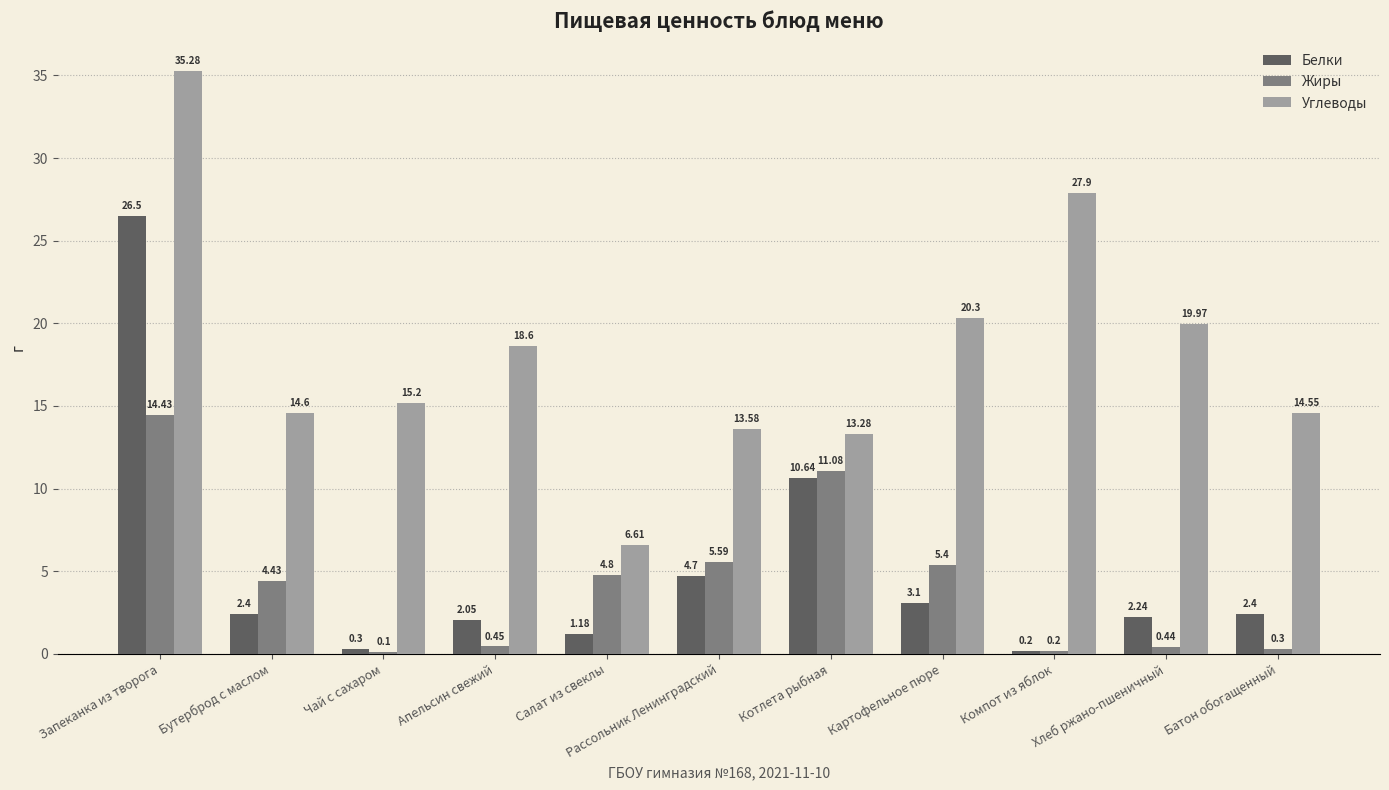

What is the sum of all Жиры values?

47.2